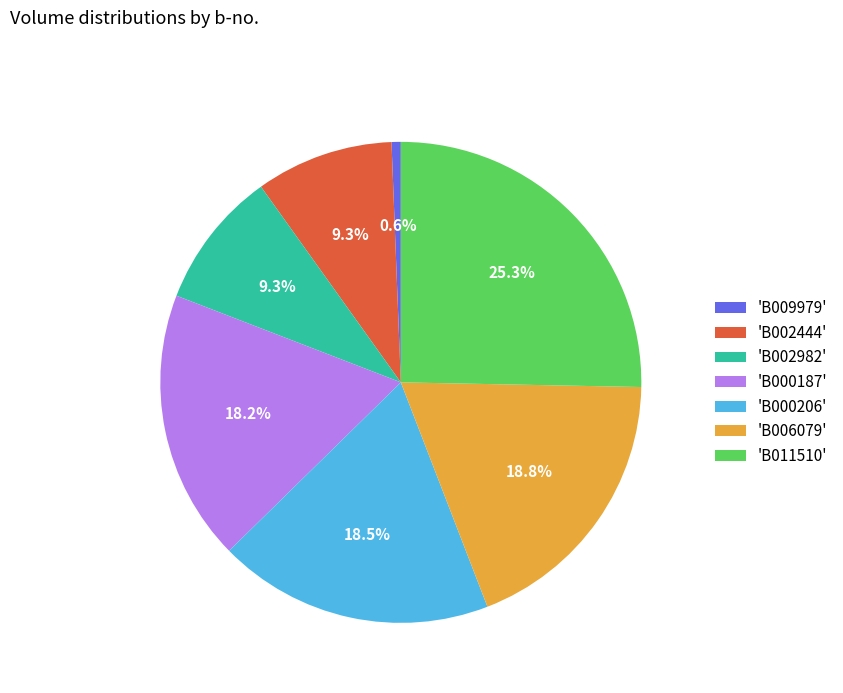

What is the ratio of the value at 'B002444' to the value at 'B006079'?

0.5